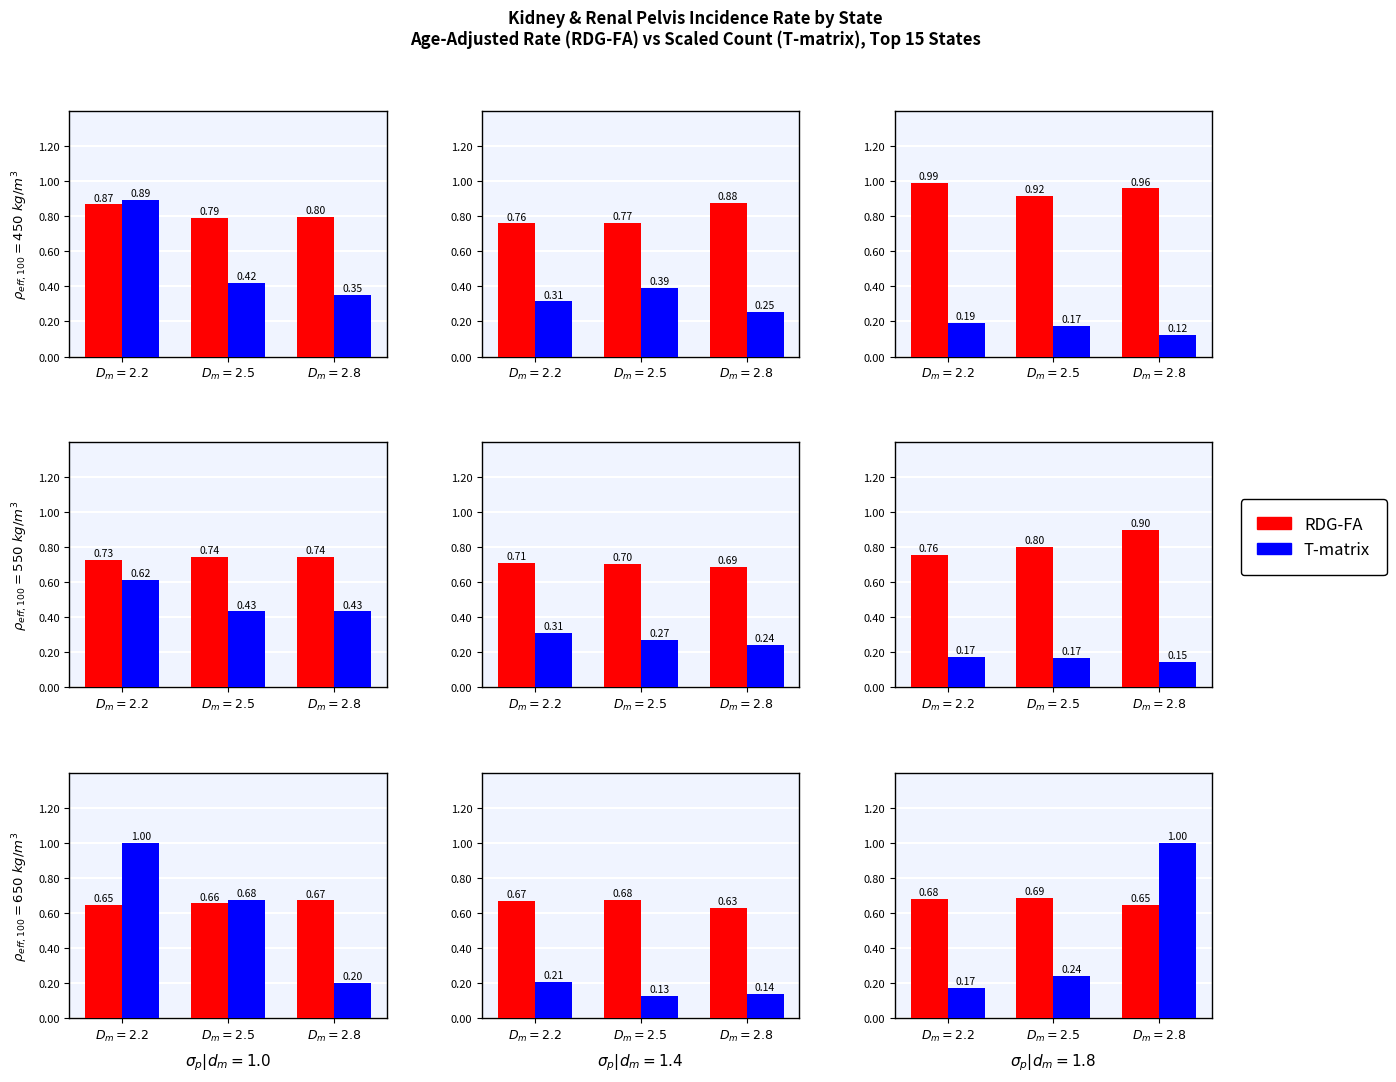

What is the value of the RDG-FA bar at the 1st from the left?

0.7